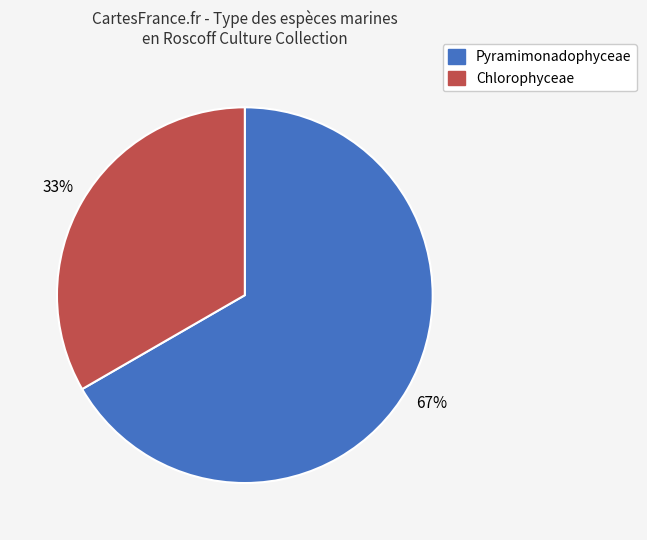

To the nearest percent, what is the average slice percentage?

50%